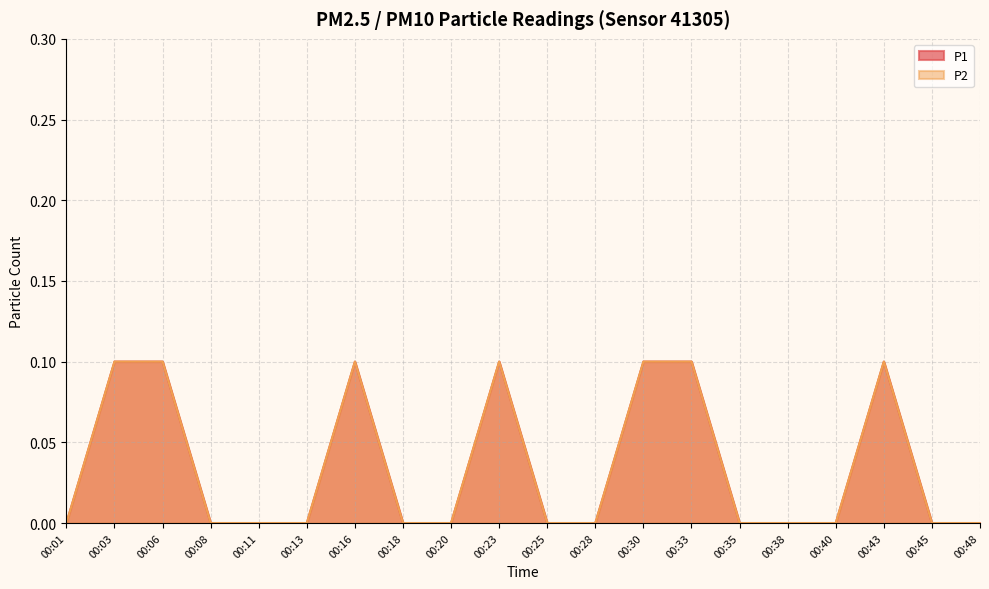

How many lines are shown in the chart?

2